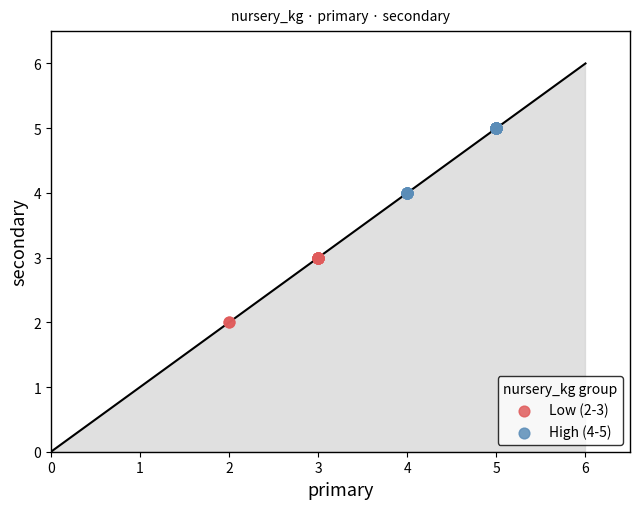

Which series contains the highest Y value?

High (4-5)